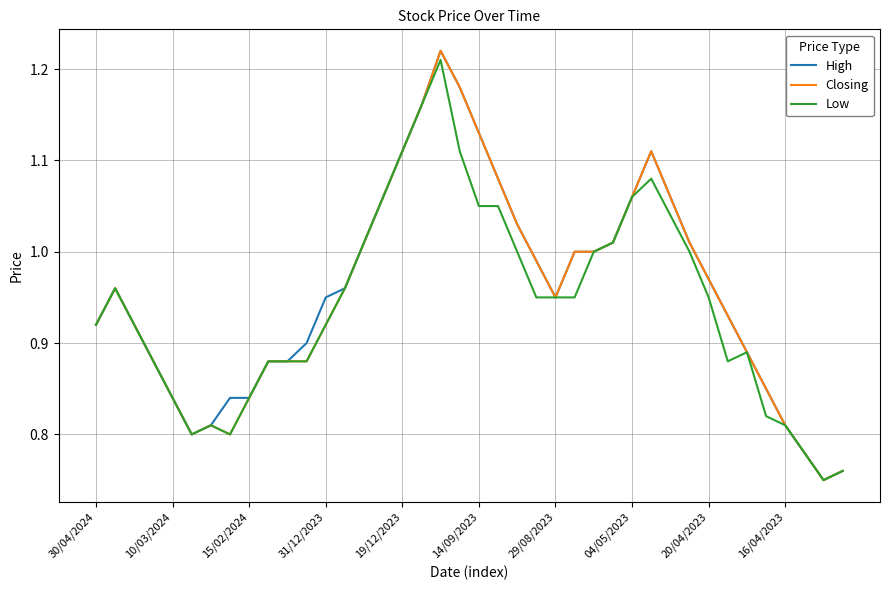

Is it true that Low equals 1.5 at 29/08/2023?

False